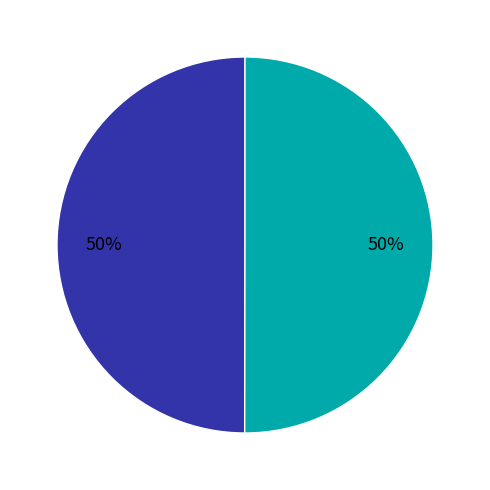

To the nearest percent, what is the average slice percentage?

50%